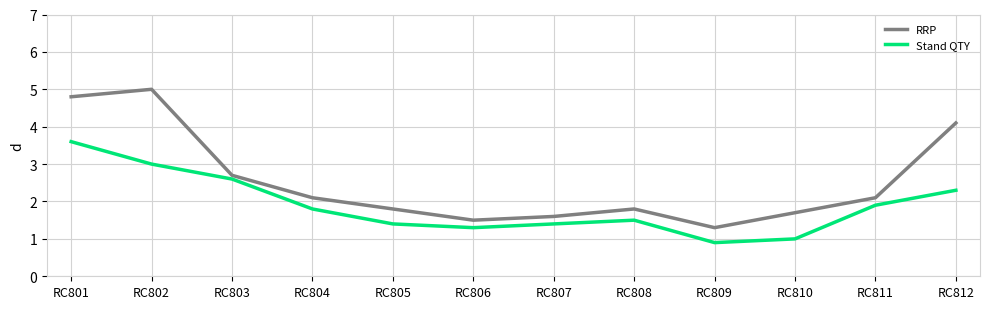

How many lines are shown in the chart?

2